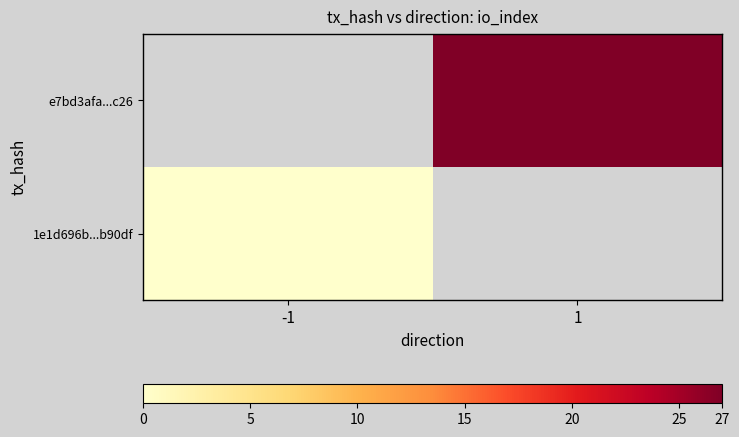

How many values in e7bd3afa...c26 are above zero?

1